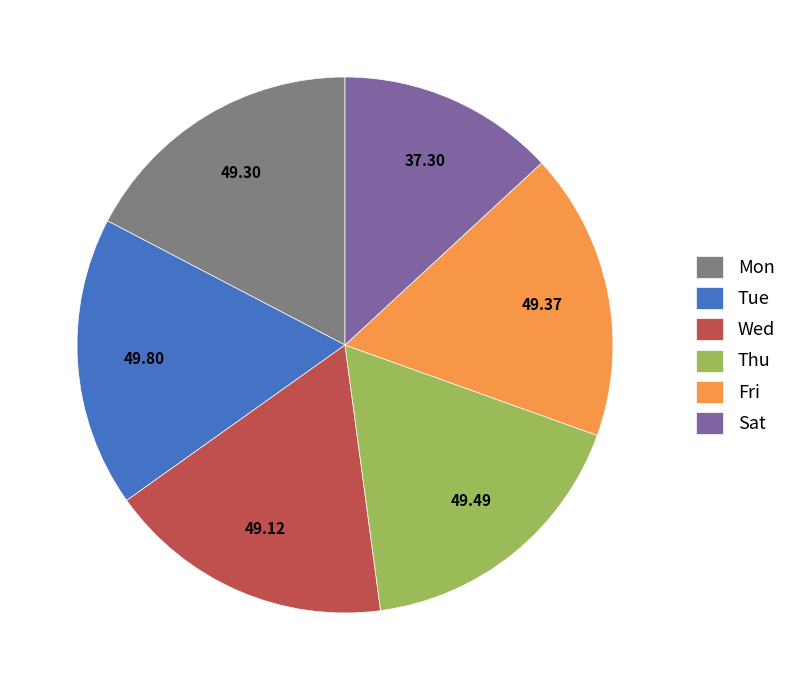

Which category has the smallest portion of the pie?

Sat